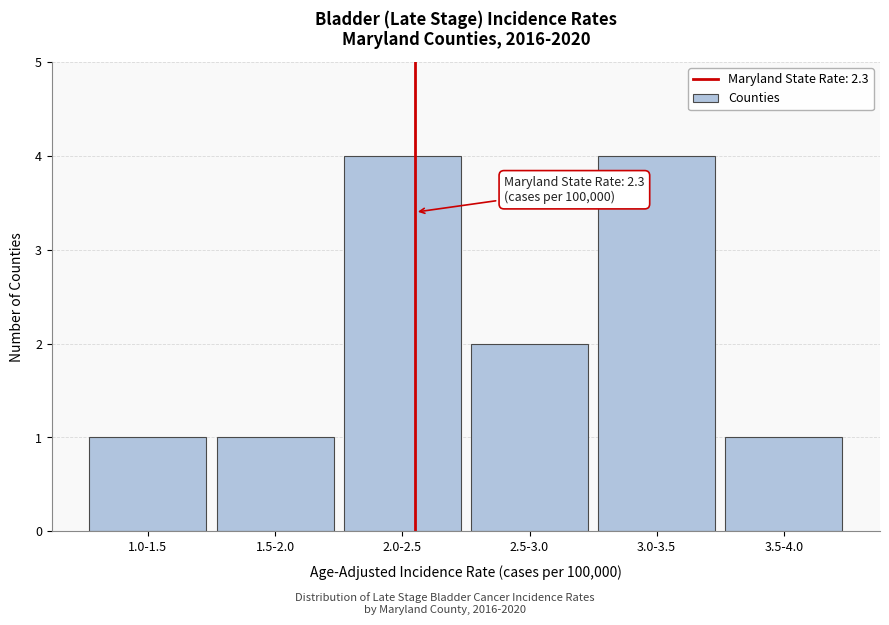

Reading left to right, extract all data points from this chart.

1.0-1.5=1	1.5-2.0=1	2.0-2.5=4	2.5-3.0=2	3.0-3.5=4	3.5-4.0=1